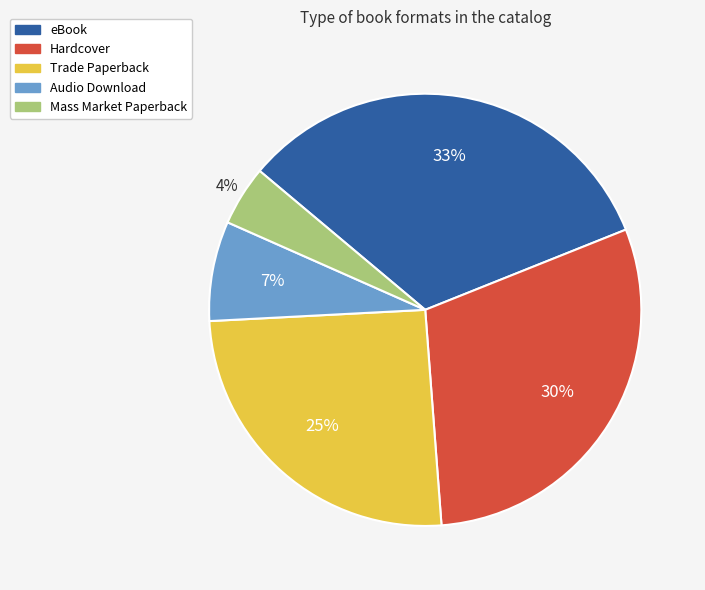

To the nearest percent, what is the difference between the Mass Market Paperback and Trade Paperback slice percentages?

21%